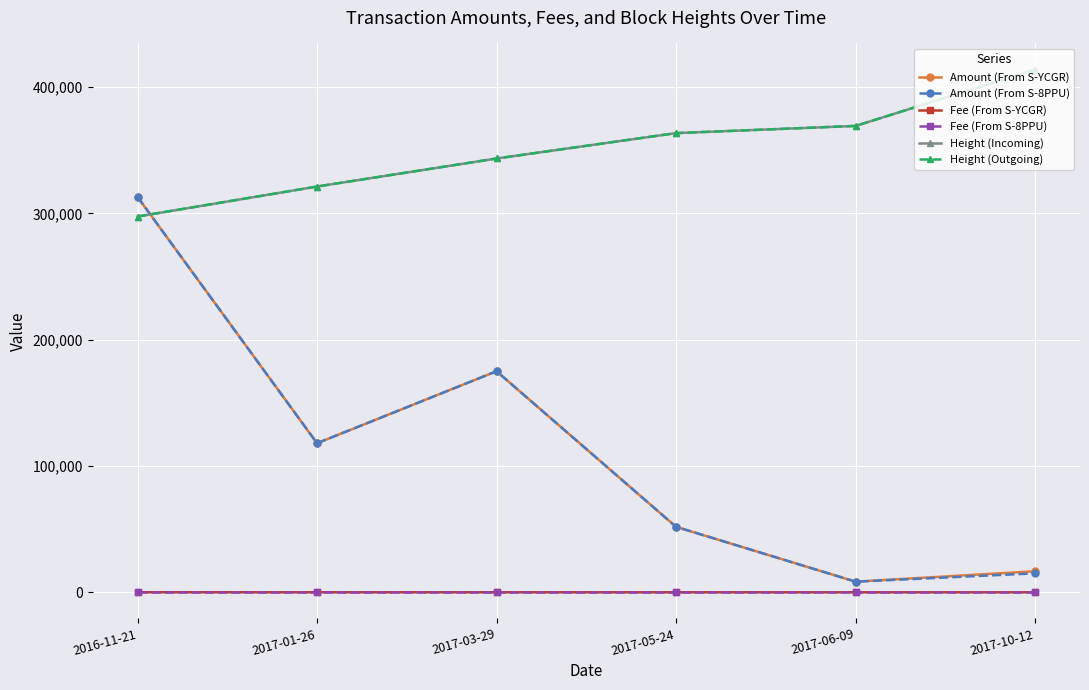

What is the average value of the Height (Incoming) series?

351458